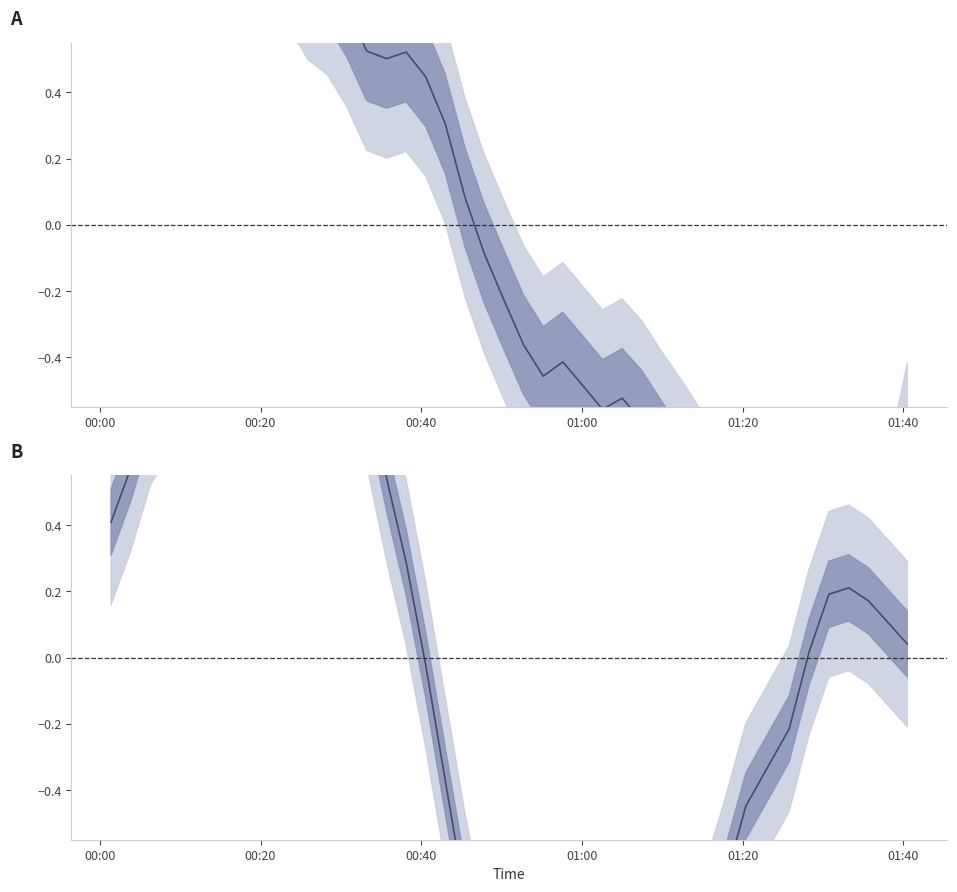

What is the value of the temperature (norm) point at the 18th from the left?

-0.4